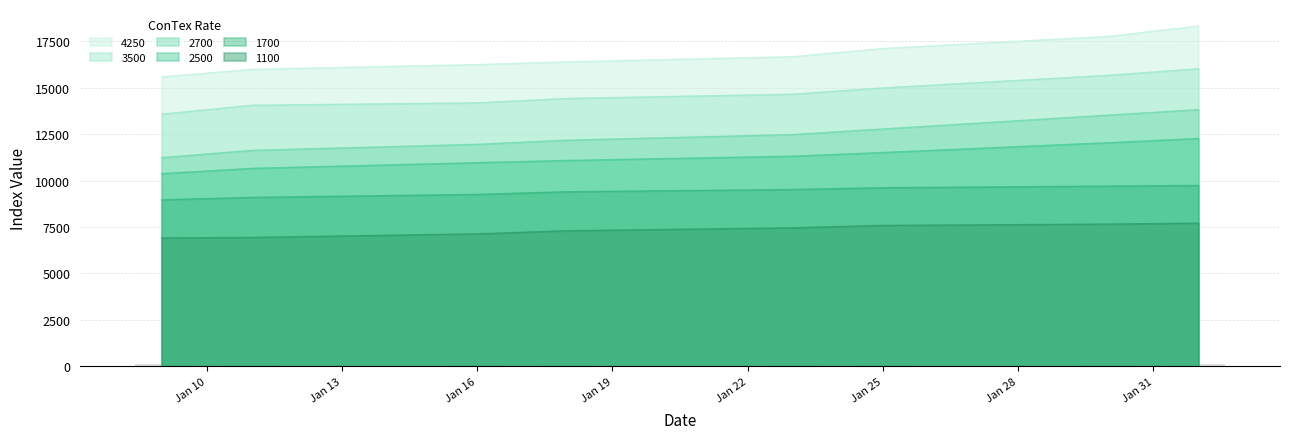

What are all the series names shown in the legend?

1100, 1700, 2500, 2700, 3500, 4250